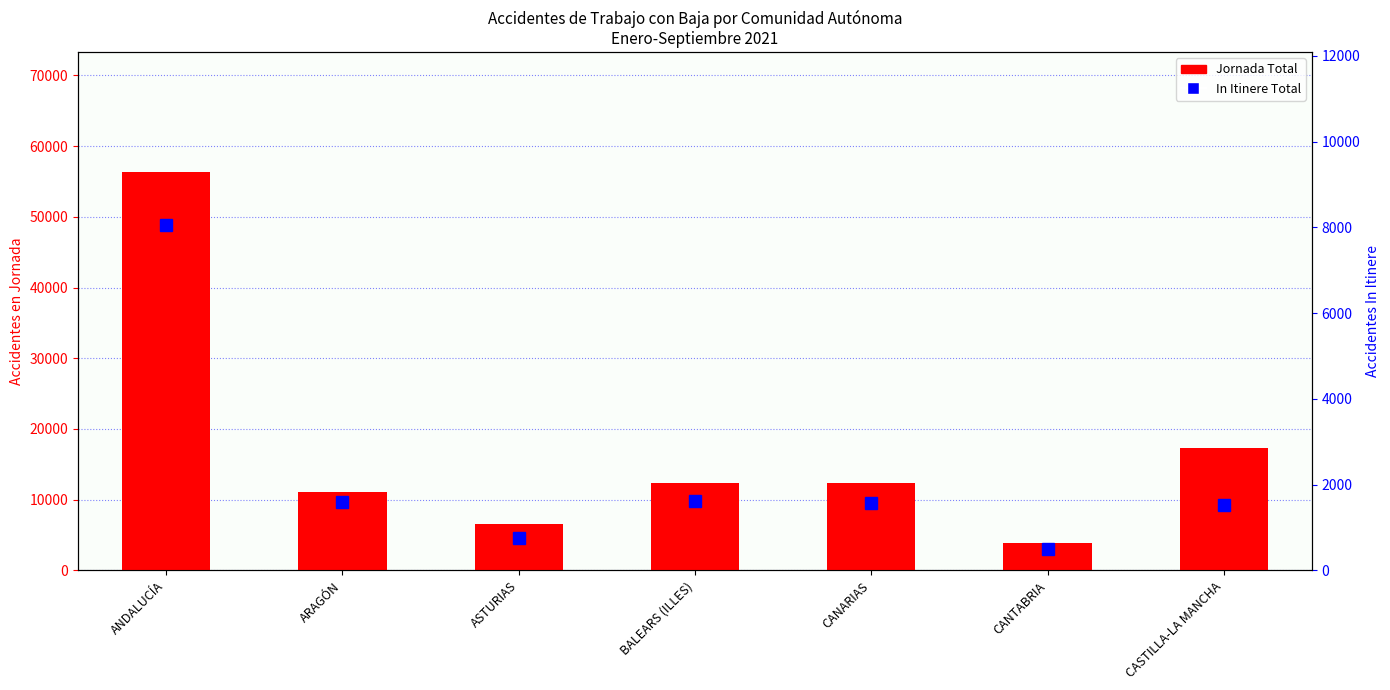

Between BALEARS (ILLES) and ARAGÓN, which is larger?

BALEARS (ILLES)